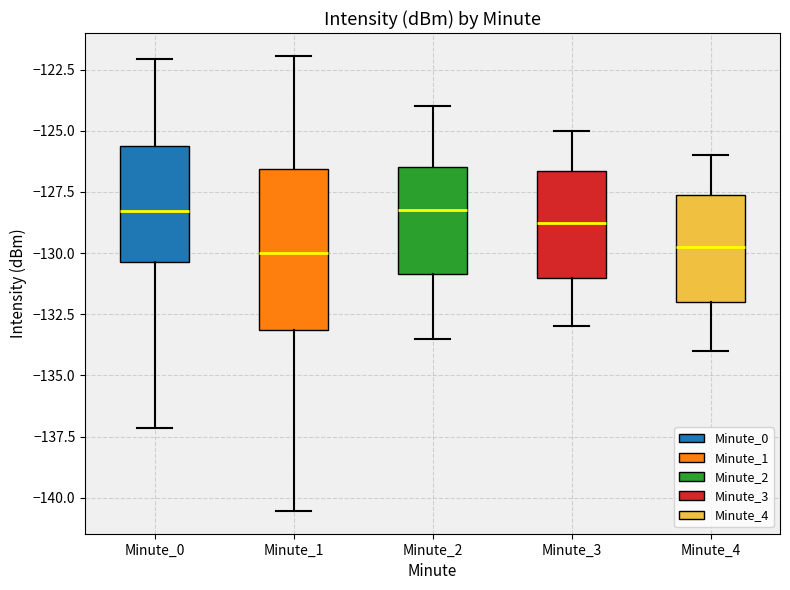

Reading left to right, read every box against the y-axis: the position of its median line, the range the box covers, and the ends of its whiskers. The values are not printed on the chart, so give them approximately, as read against the axis.

Minute_0: median -128.5, box -130.5 to -125.5, whiskers -137.0 to -122.0
Minute_1: median -130.0, box -133.0 to -126.5, whiskers -140.5 to -122.0
Minute_2: median -128.0, box -131.0 to -126.5, whiskers -133.5 to -124.0
Minute_3: median -128.5, box -131.0 to -126.5, whiskers -133.0 to -125.0
Minute_4: median -129.5, box -132.0 to -127.5, whiskers -134.0 to -126.0